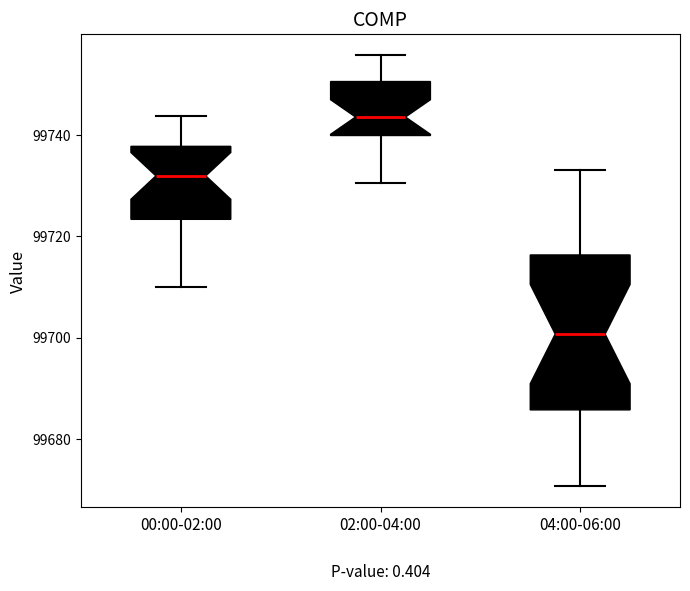

Which box's median line is the highest?

02:00-04:00